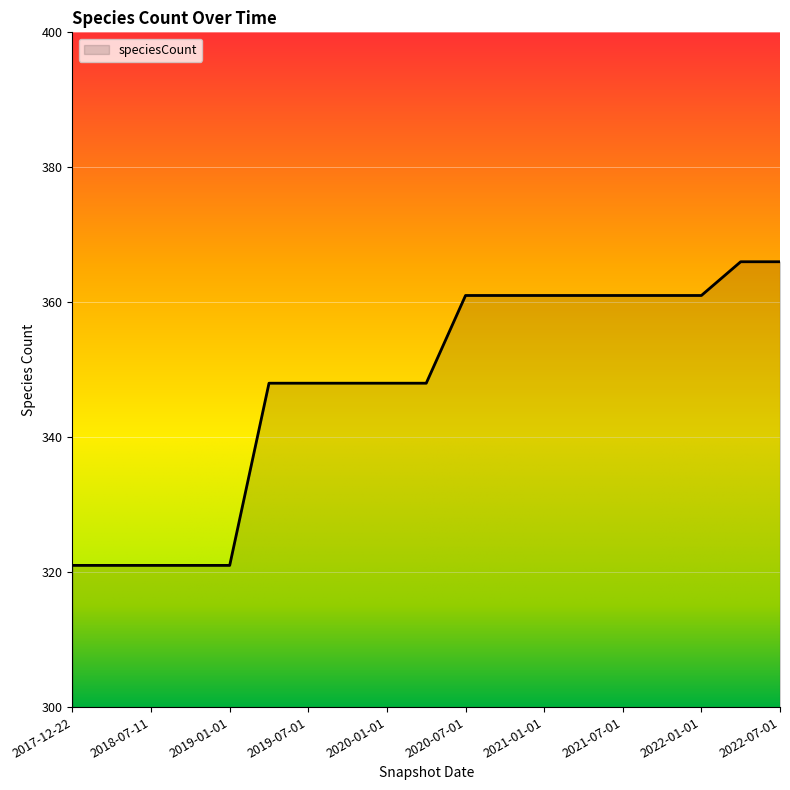

What is the greatest value displayed?

366